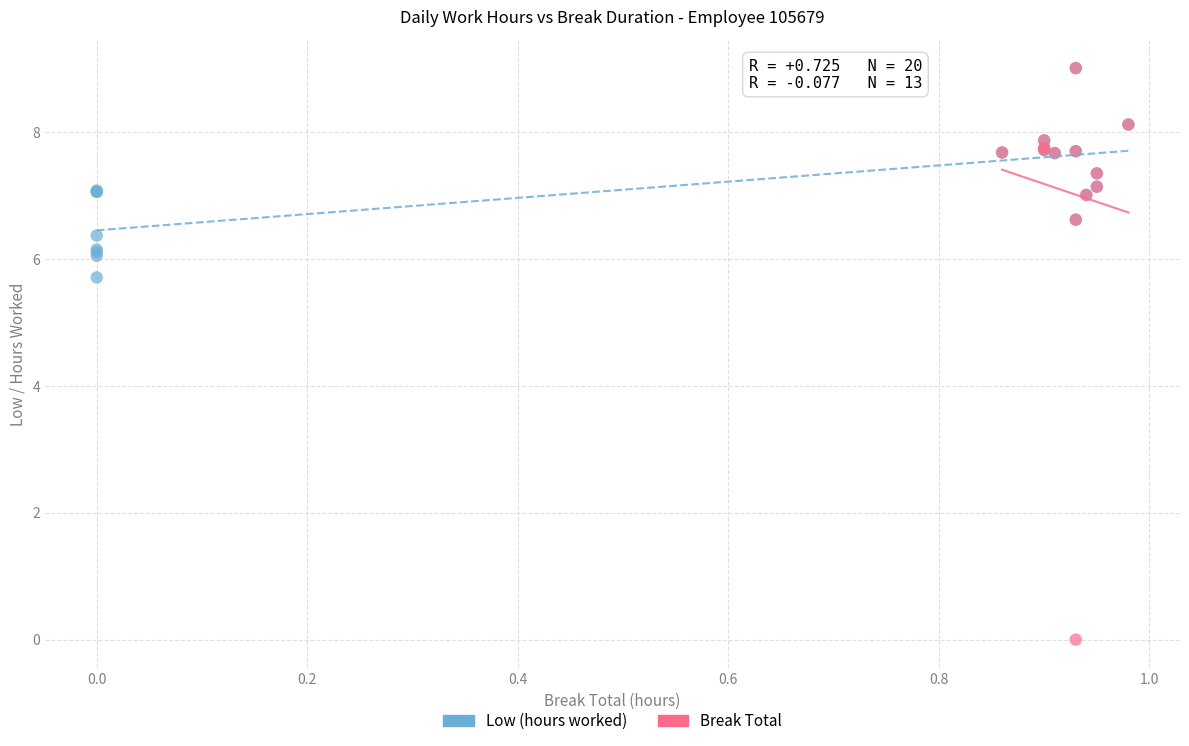

Which series has the widest spread of Y values?

Break Total